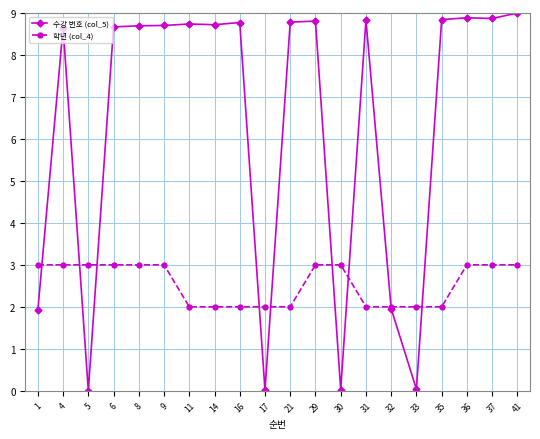

The 수강 번호 (col_5) series shows 14.4 at 16. True or false?

False